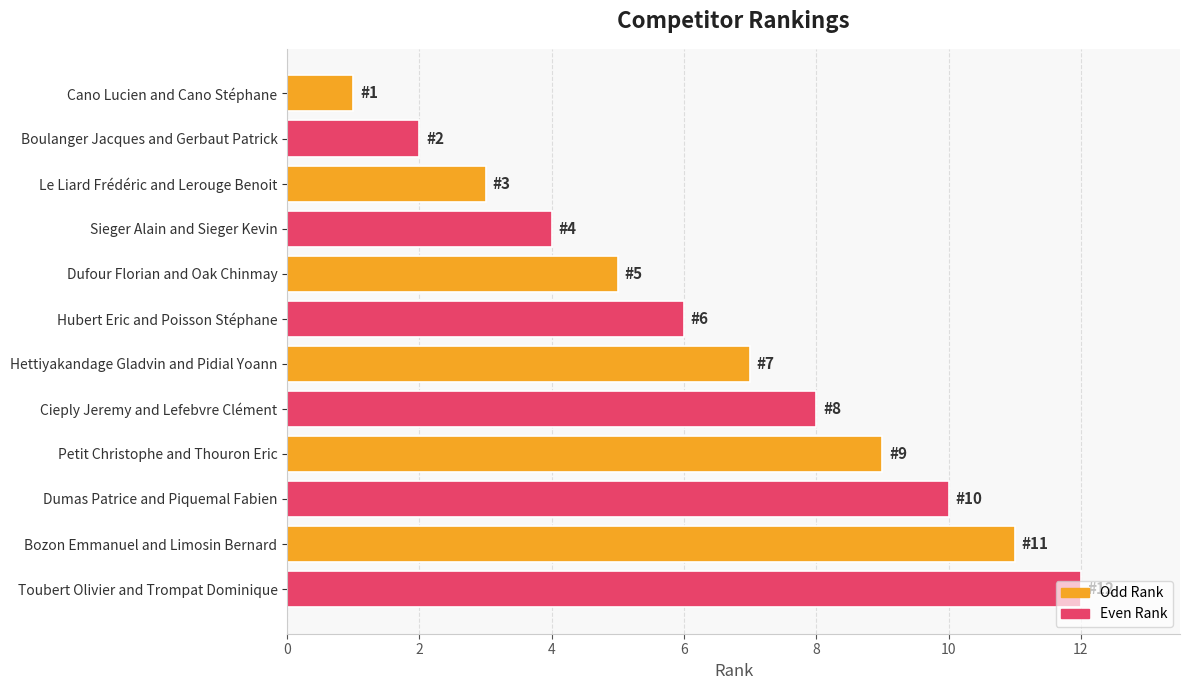

Which has a higher value, Hettiyakandage Gladvin and Pidial Yoann or Dufour Florian and Oak Chinmay?

Hettiyakandage Gladvin and Pidial Yoann